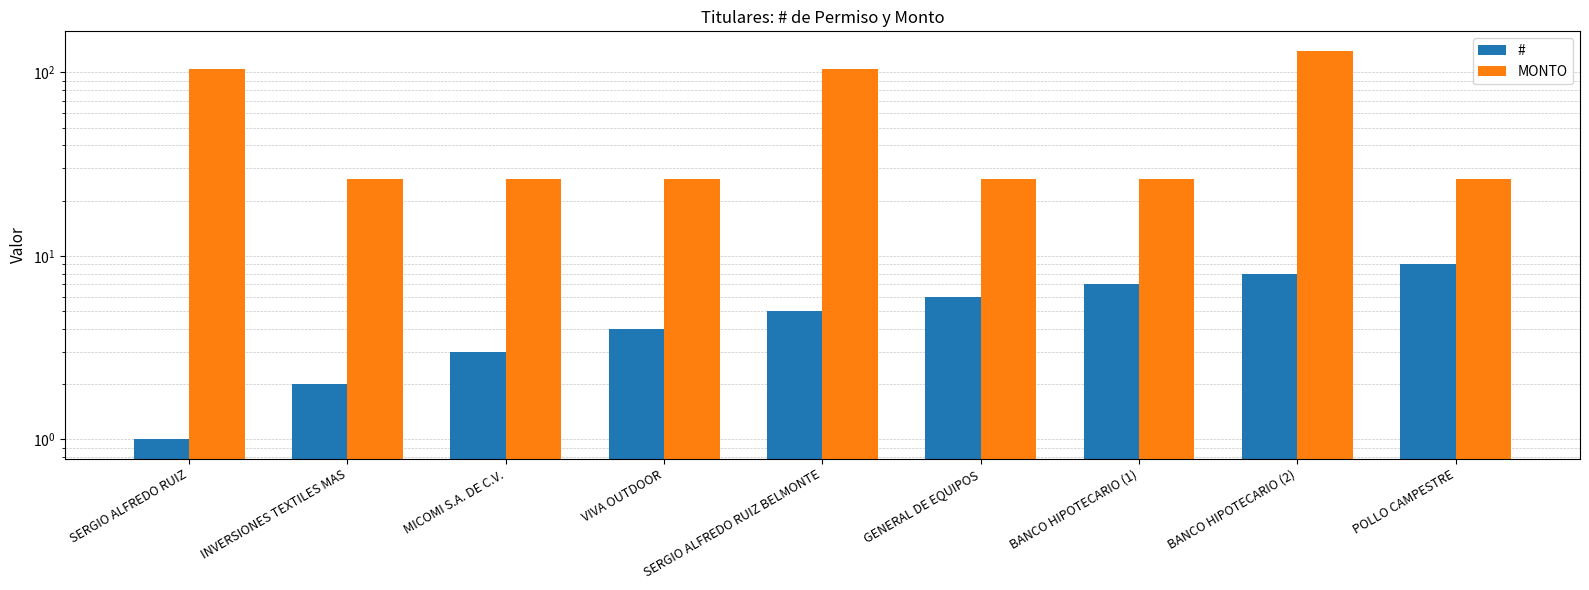

The # series shows 1.6 at SERGIO ALFREDO RUIZ. True or false?

False